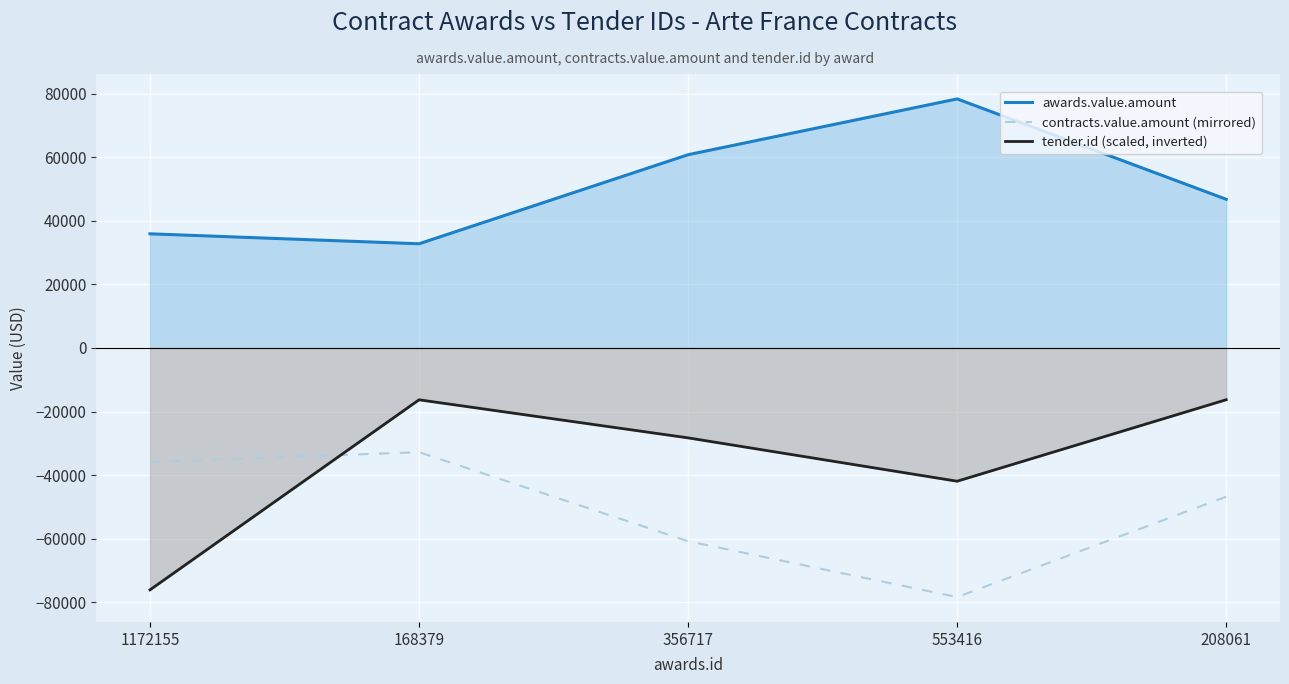

At how many categories does at least one series exceed 27760?

5